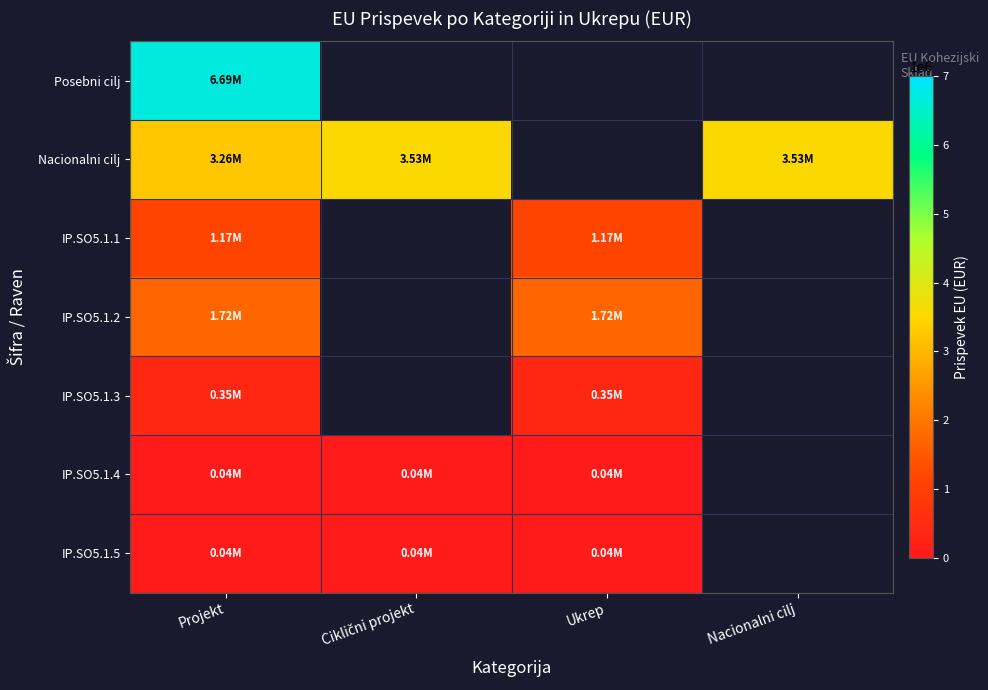

Which category has the highest value across all series?

Projekt